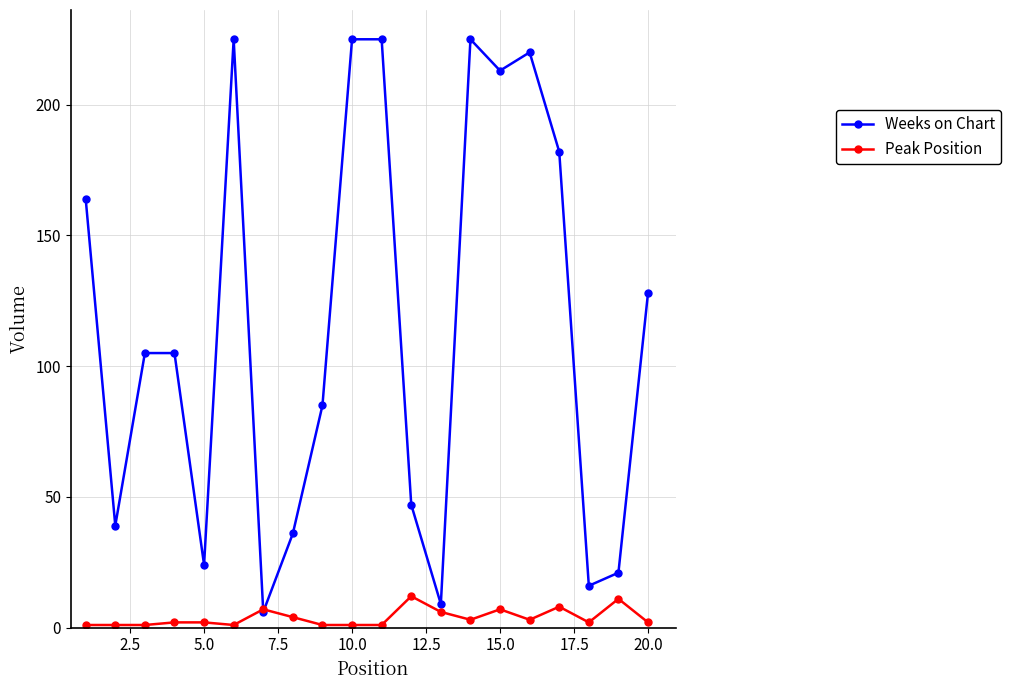

How many categories are shown in the chart?

20